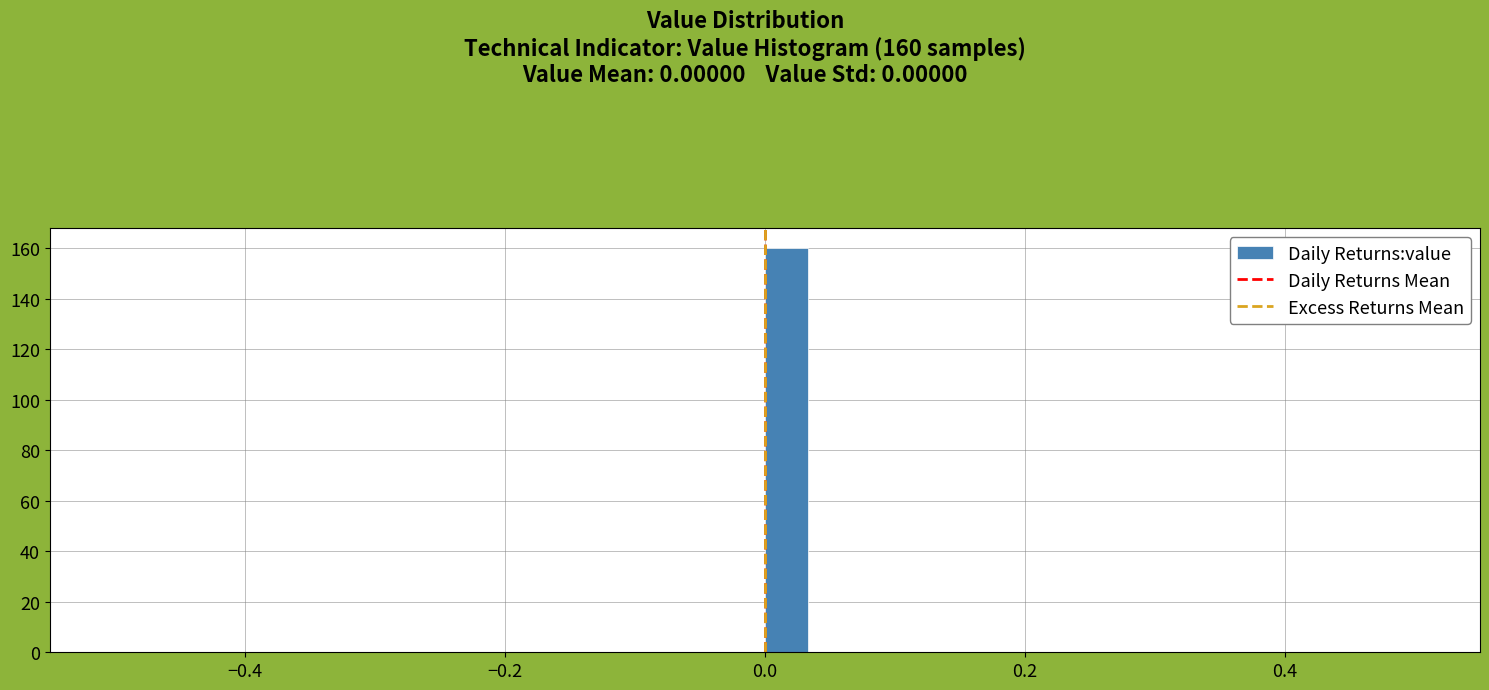

Read against the x-axis, roughly where is the centre of the tallest bar?

0.02